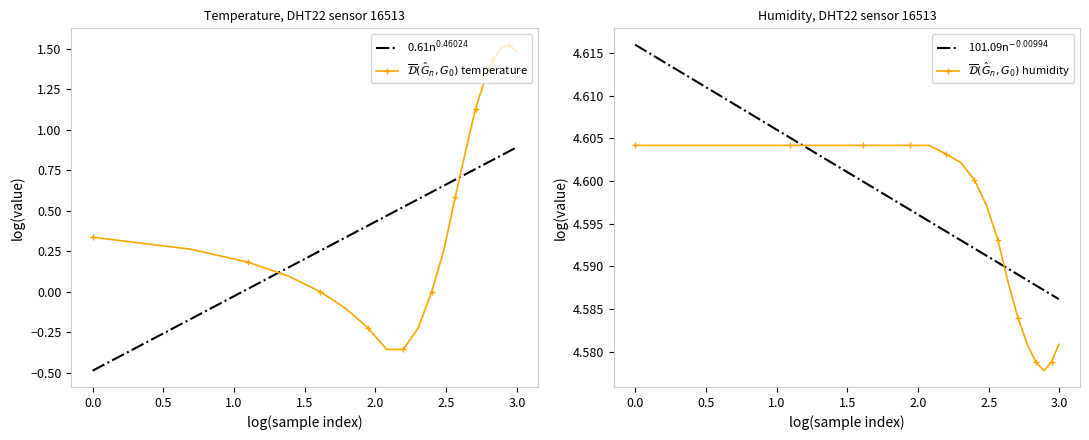

Count the $\overline{\mathcal{D}}(\hat{G}_n, G_0)$ humidity values in the range 4 to 5.

20